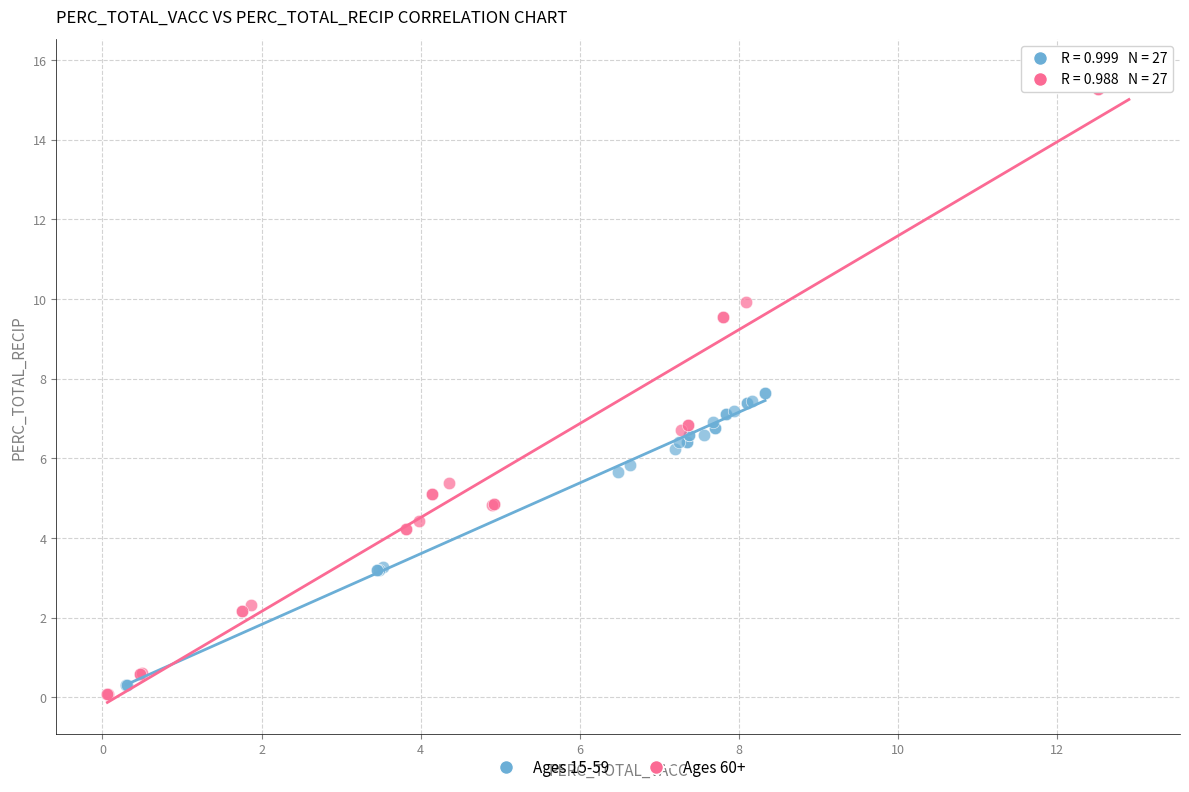

Which series contains the highest Y value?

Ages 60+